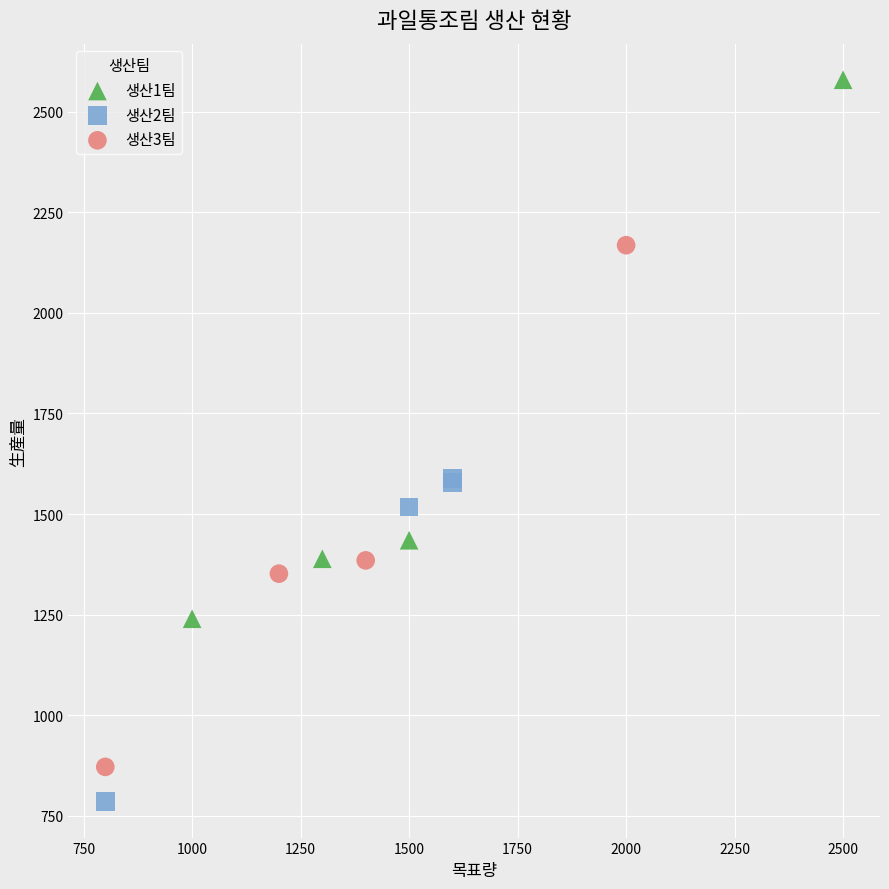

Which series reaches the maximum Y coordinate?

생산1팀